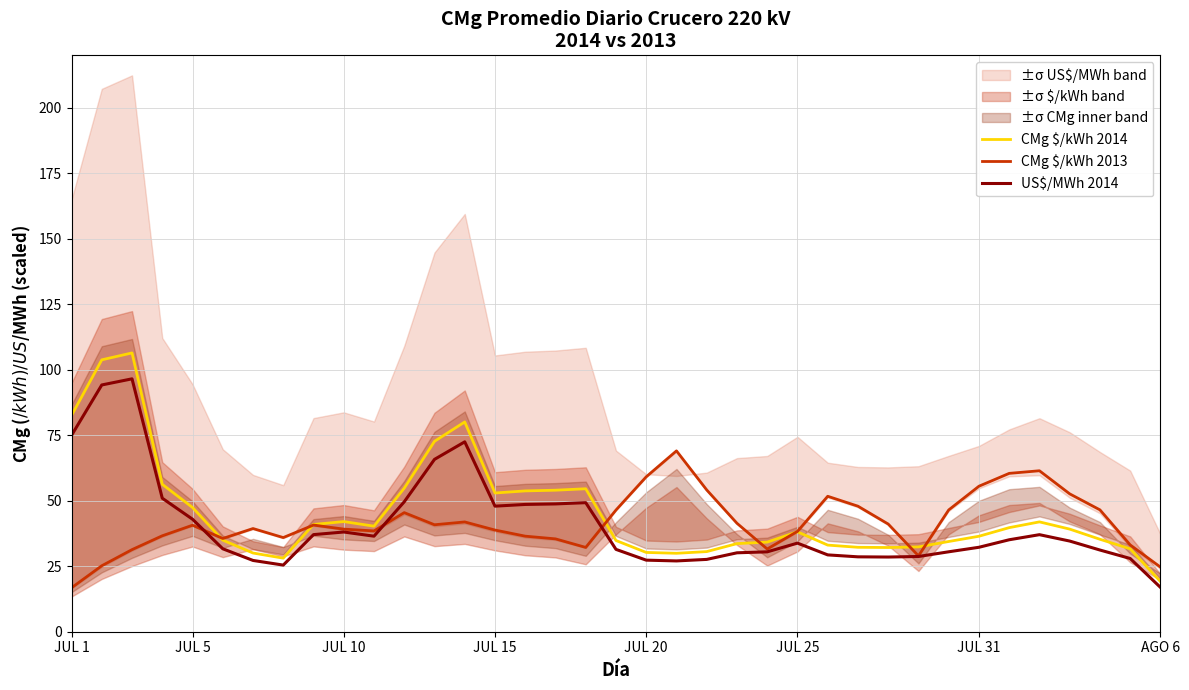

Read the CMg $/kWh 2014 value at JUL 10.

42.0